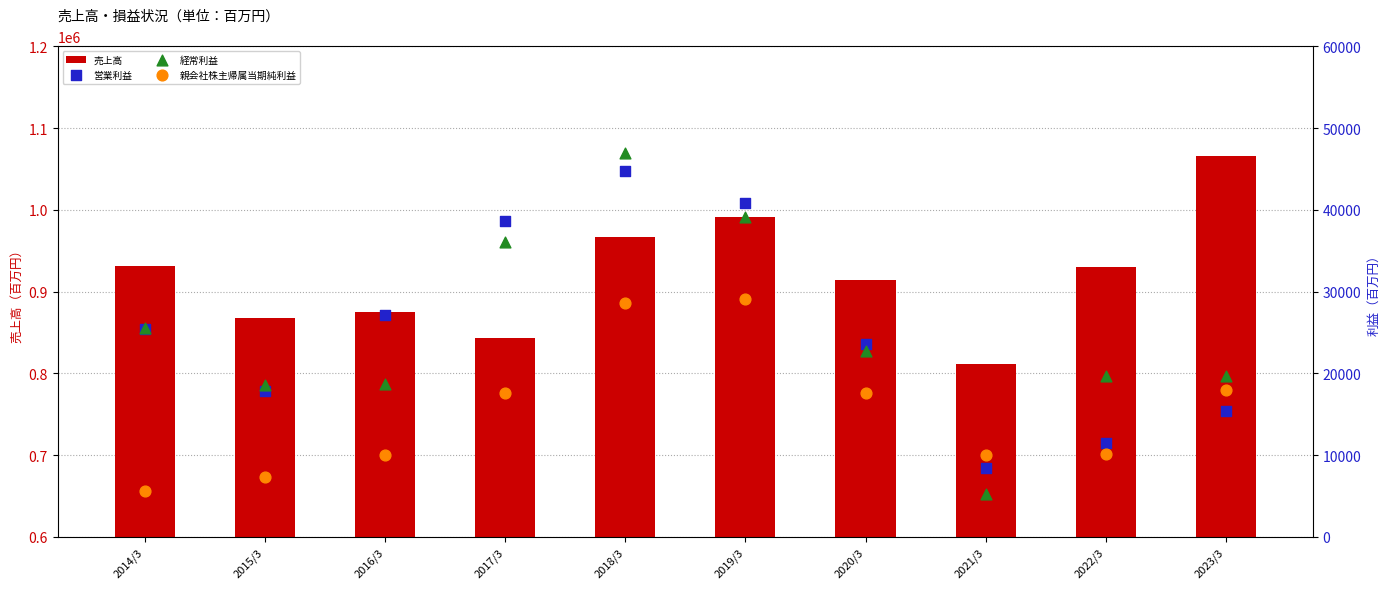

Which series reaches the maximum Y coordinate?

売上高